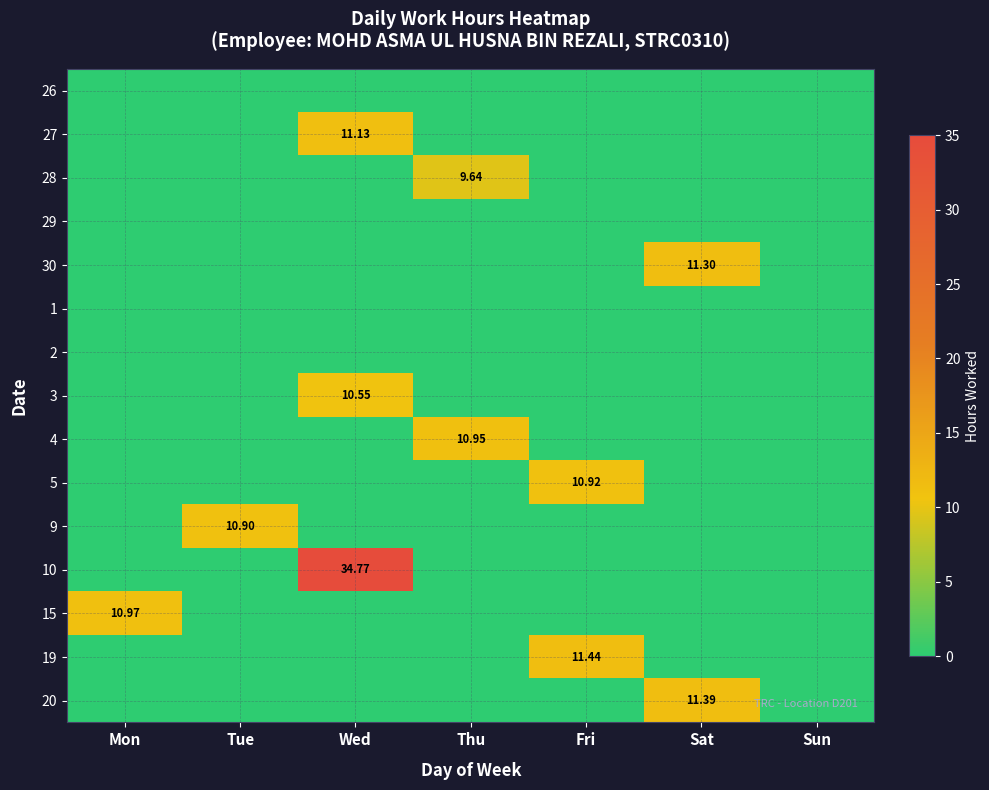

Rank the series at Fri from highest to lowest value.

19, 5, 26, 27, 28, 29, 30, 1, 2, 3, 4, 9, 10, 15, 20